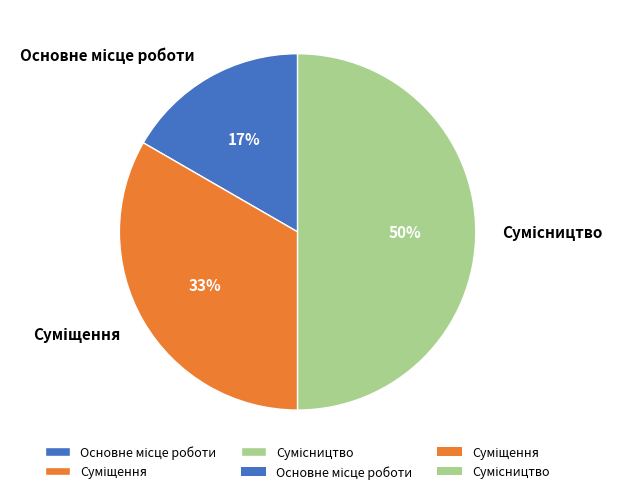

How many segments does this pie chart have?

3